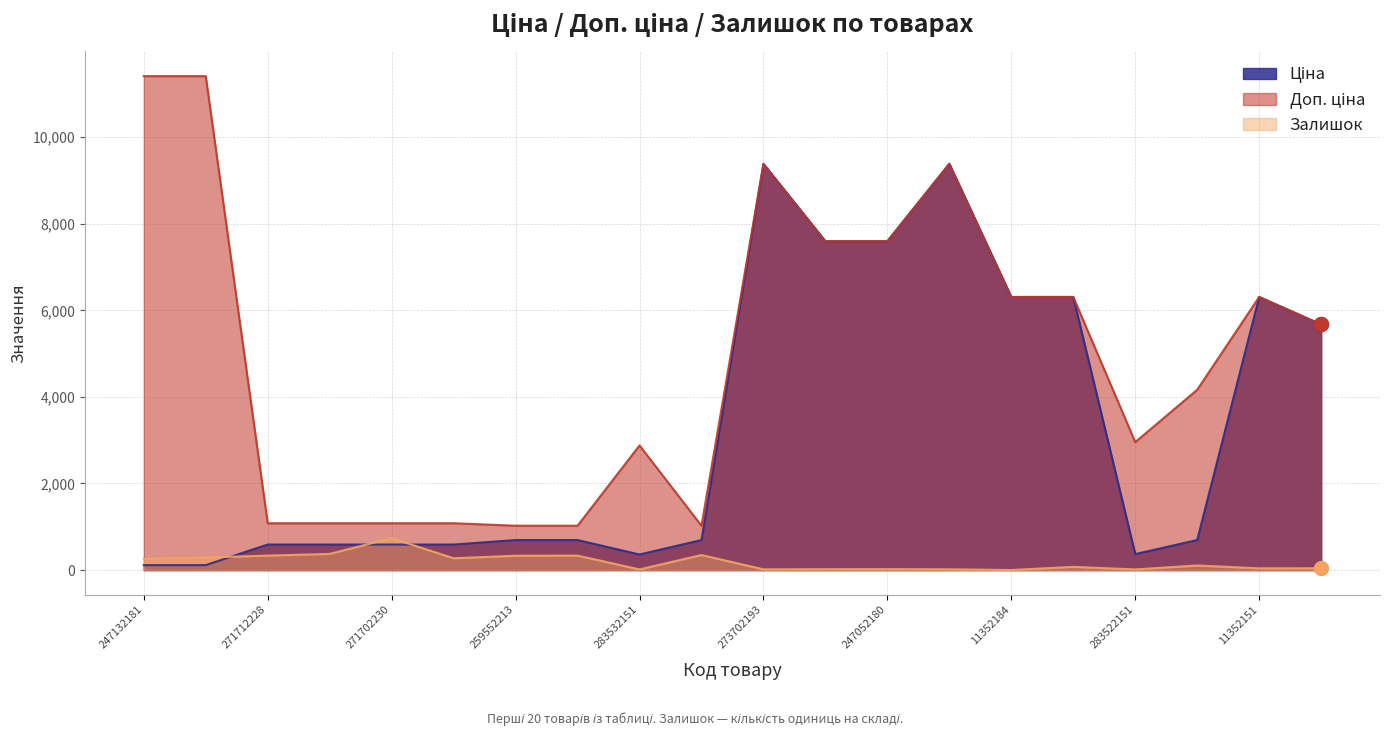

How many lines are shown in the chart?

3